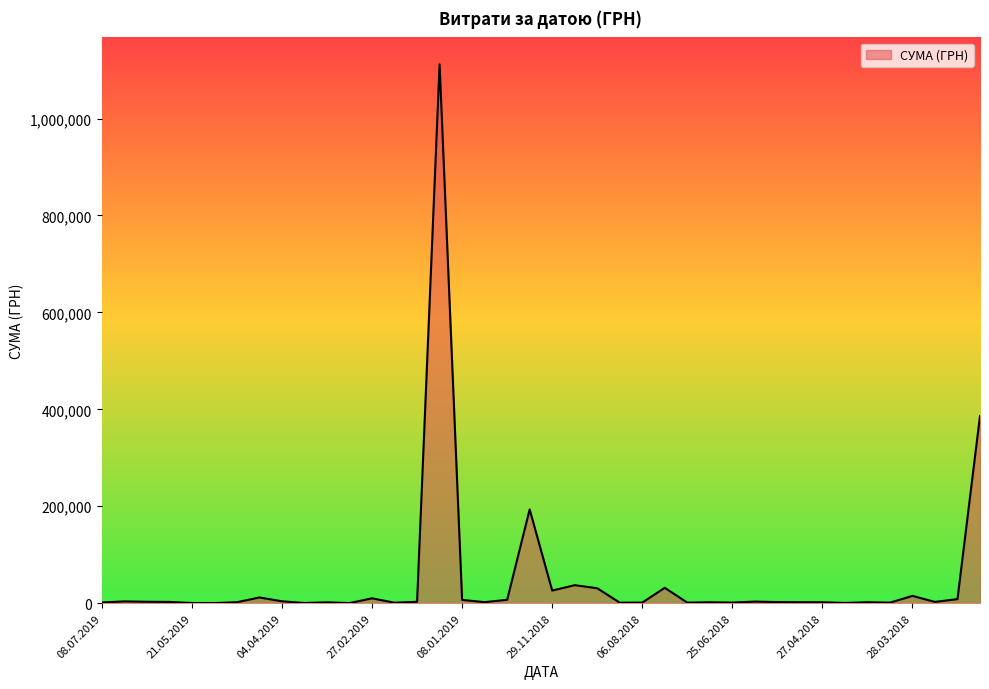

What is the greatest value displayed?

1111802.8